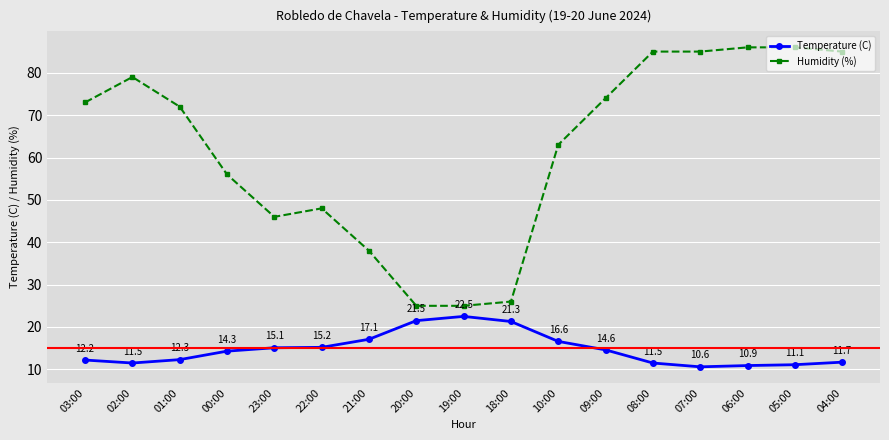

Rank the series by their maximum value, from highest to lowest.

Humidity (%), Temperature (C)